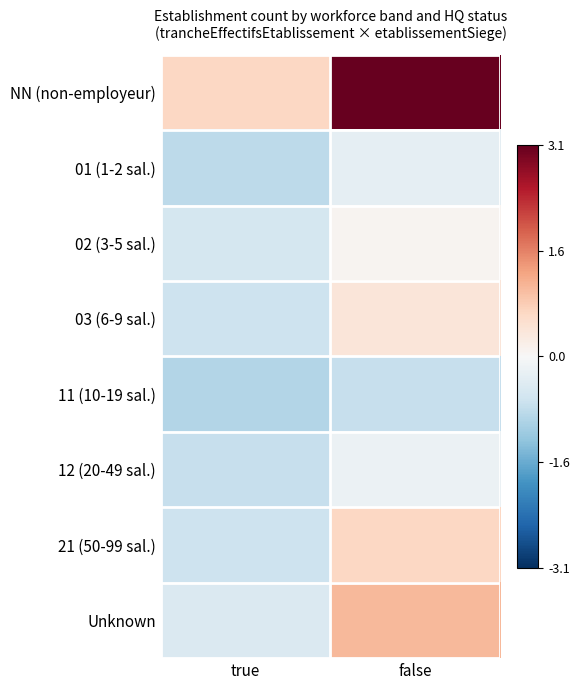

At how many categories does at least one series exceed 0?

2